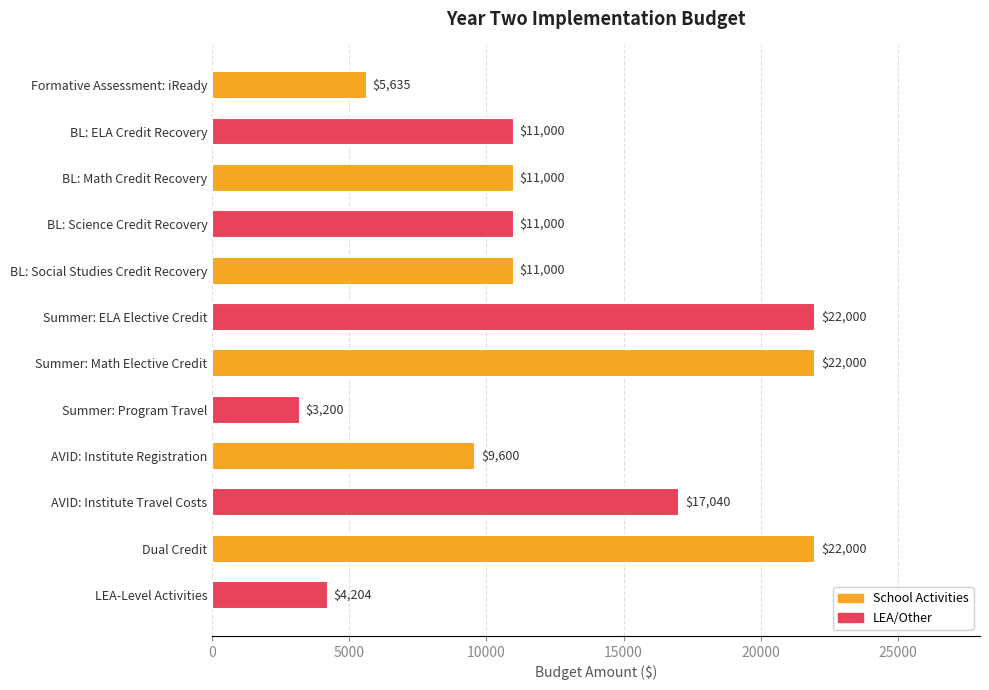

The chart shows a value of 2878.9 at BL: Social Studies Credit Recovery. True or false?

False